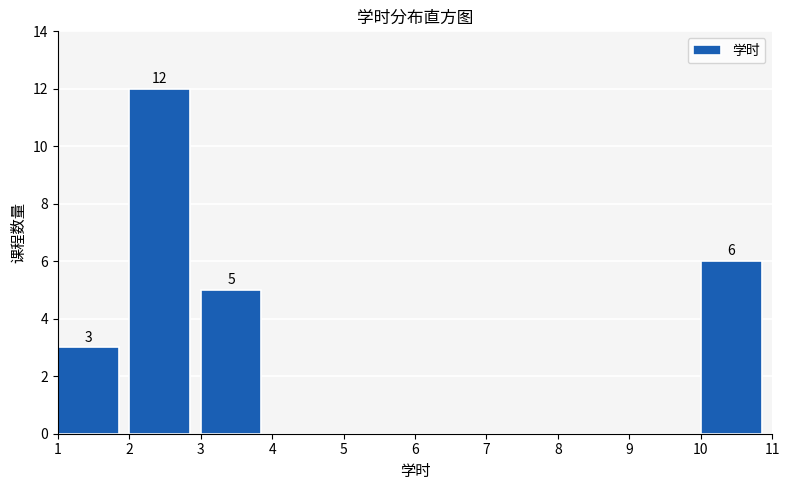

Over which range of the x-axis is the bar tallest?

2 to 3